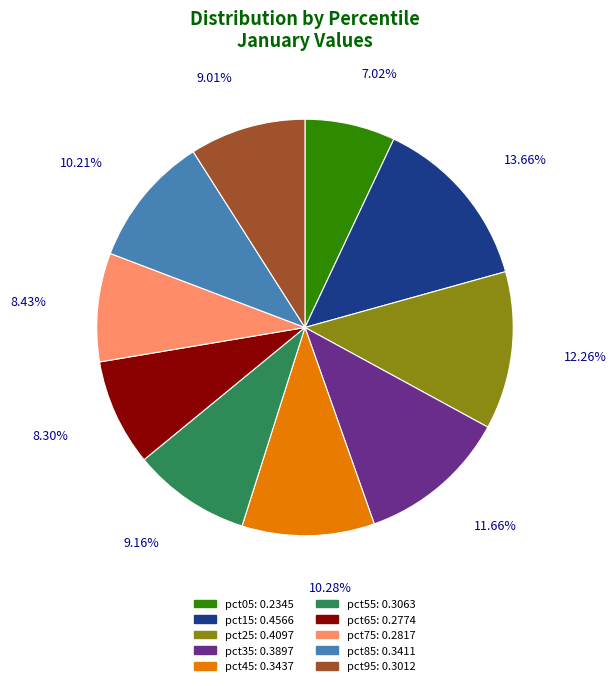

Which slice is the largest?

pct15